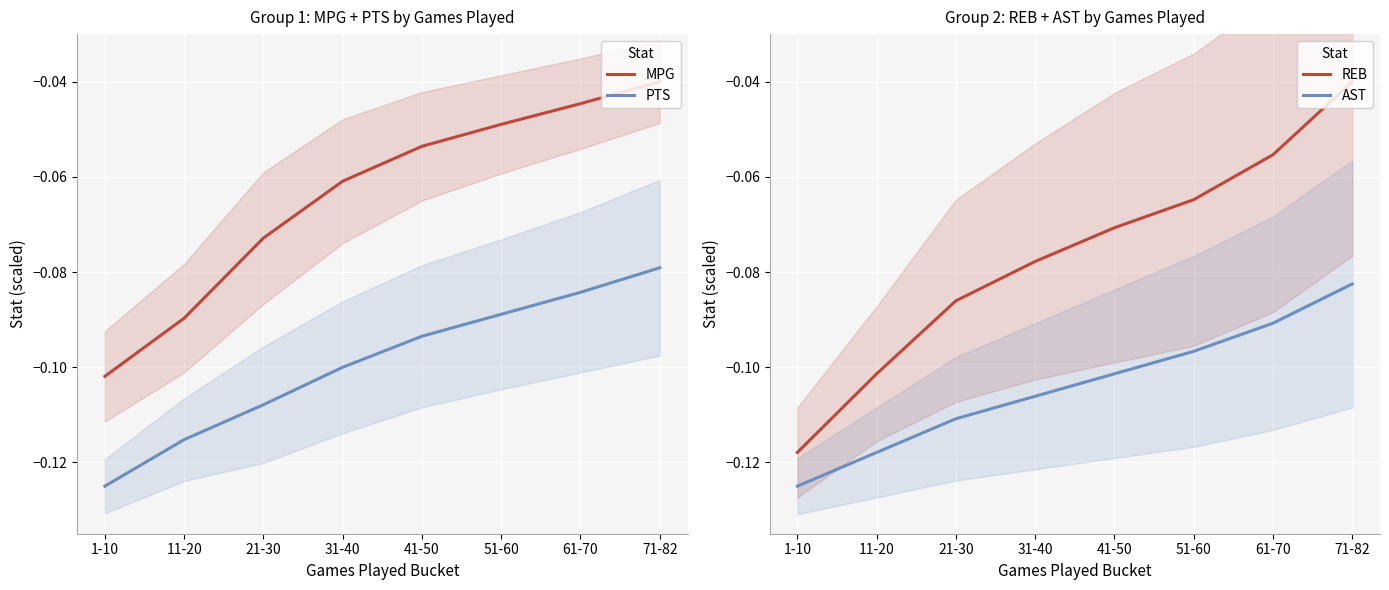

What position from the right is 11-20?

7